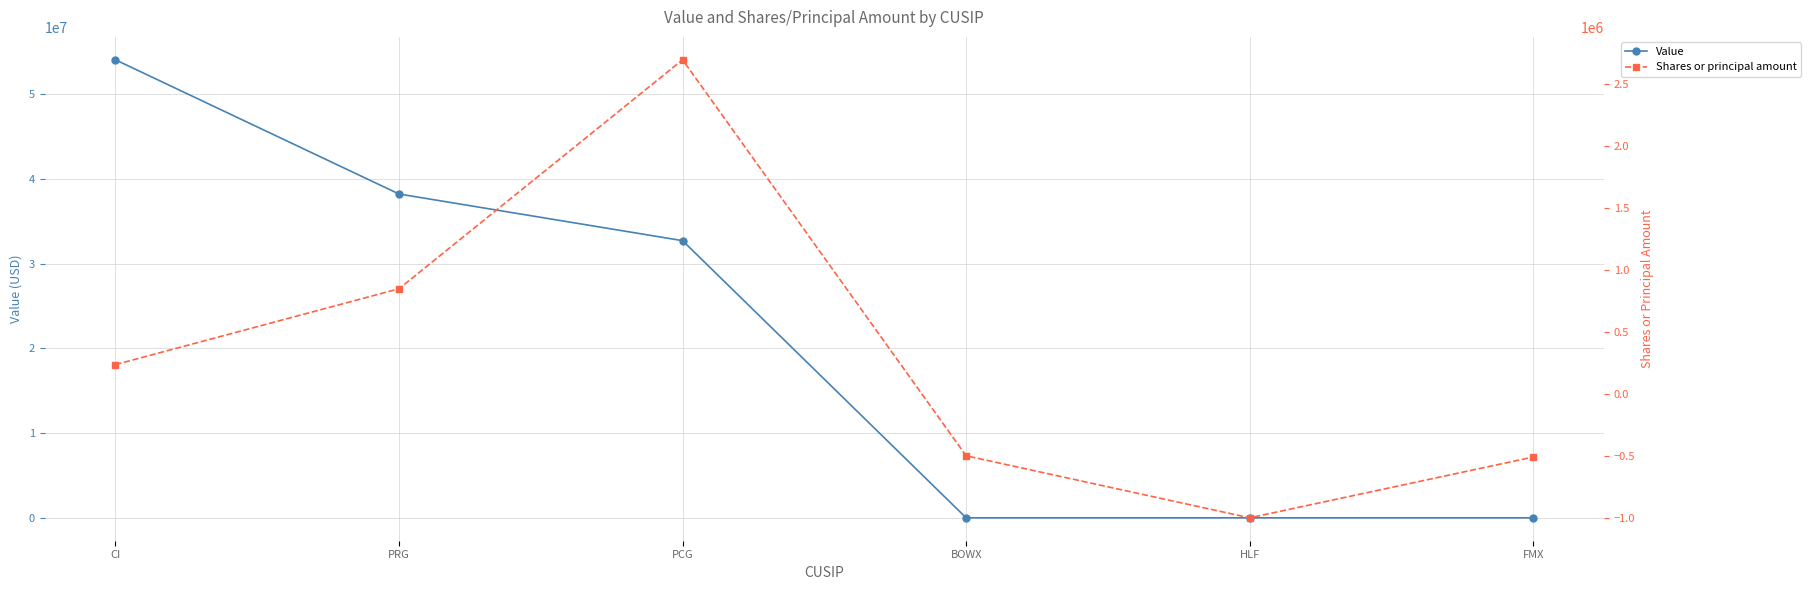

At how many categories does at least one series exceed 30023558?

3